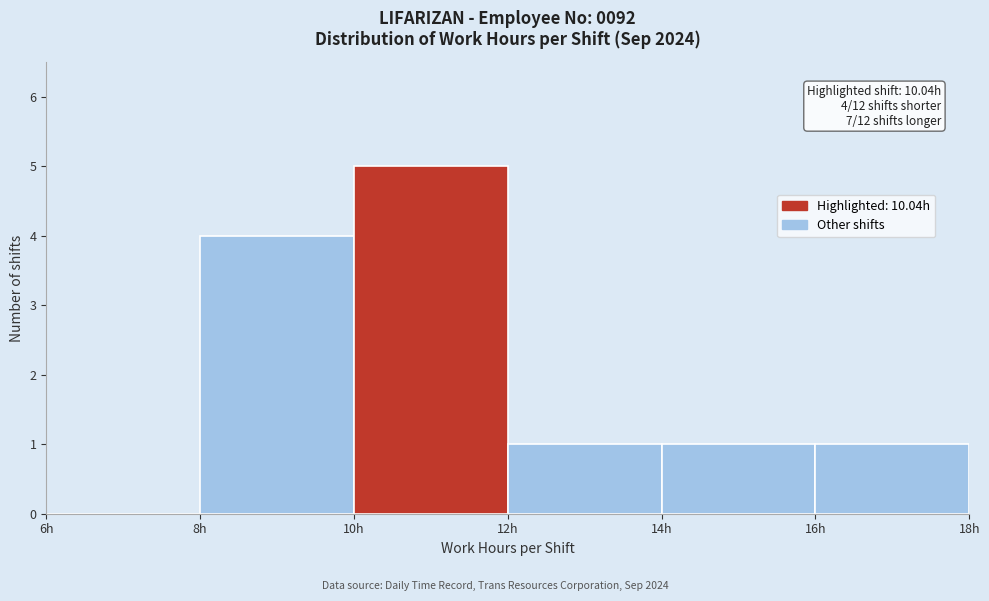

Over which range of the x-axis is the bar tallest?

10 to 12